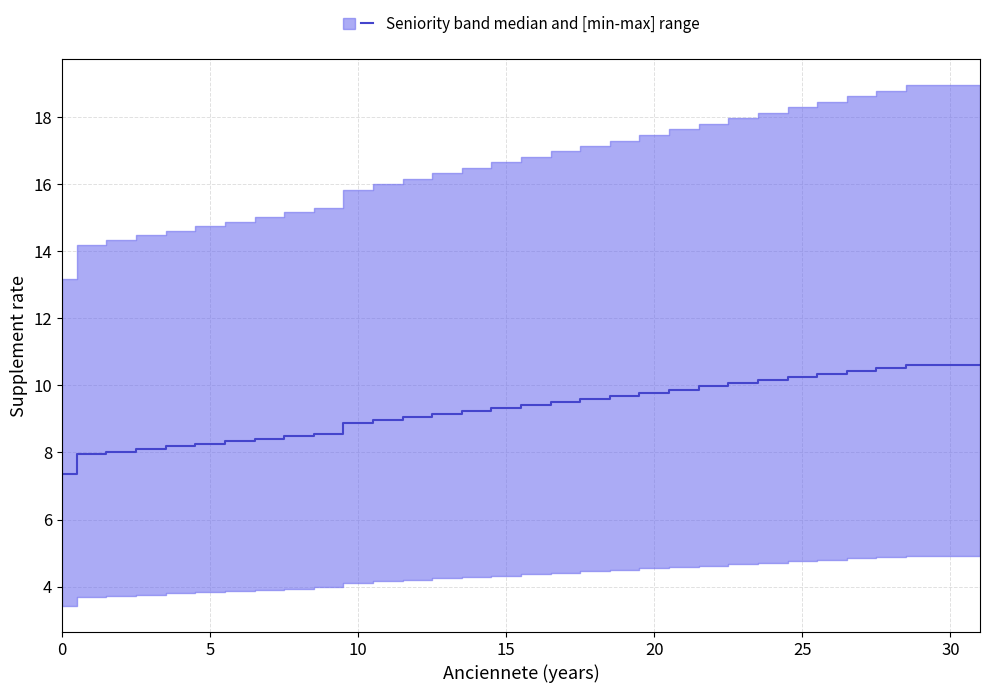

Count the number of values greater than 9.

20